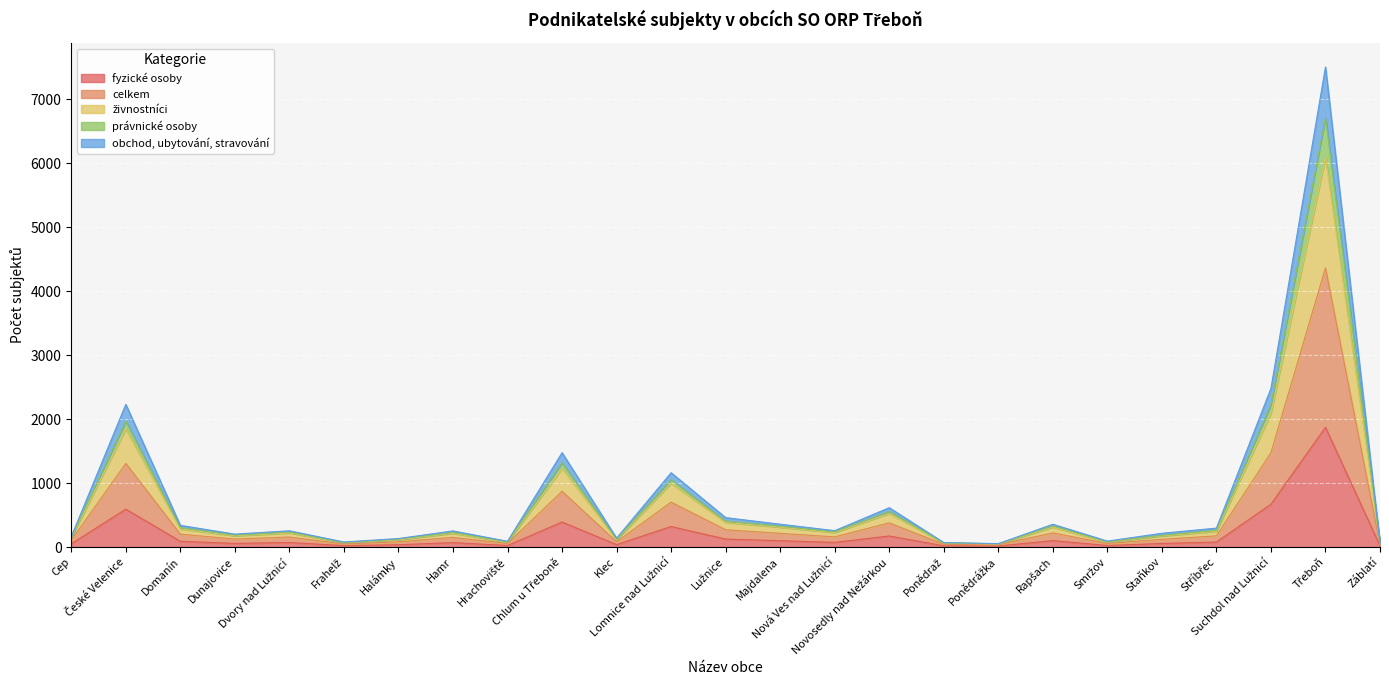

How many series are shown in this chart?

5